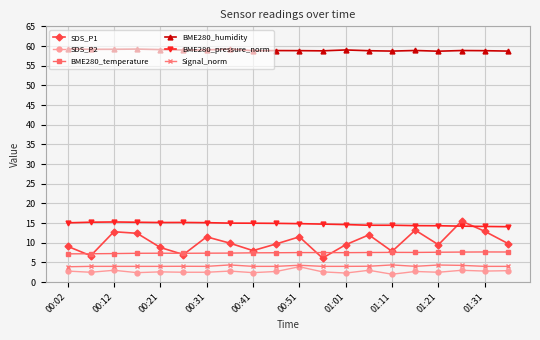

What is the highest value of the BME280_pressure_norm series?

15.3